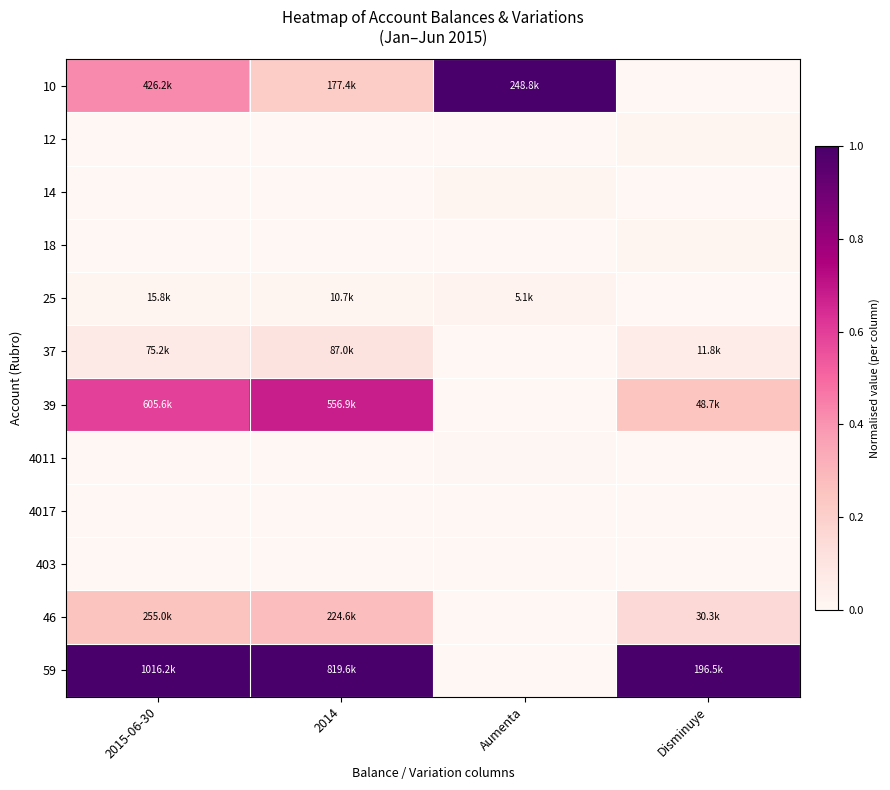

Reading right to left, list all the values displayed in this chart.

10: Disminuye=0.0	Aumenta=1.0	2014=0.2	2015-06-30=0.4
12: Disminuye=0.0	Aumenta=0.0	2014=0.0	2015-06-30=0.0
14: Disminuye=0.0	Aumenta=0.0	2014=0.0	2015-06-30=0.0
18: Disminuye=0.0	Aumenta=0.0	2014=0.0	2015-06-30=0.0
25: Disminuye=0.0	Aumenta=0.0	2014=0.0	2015-06-30=0.0
37: Disminuye=0.1	Aumenta=0.0	2014=0.1	2015-06-30=0.1
39: Disminuye=0.2	Aumenta=0.0	2014=0.7	2015-06-30=0.6
4011: Disminuye=0.0	Aumenta=0.0	2014=0.0	2015-06-30=0.0
4017: Disminuye=0.0	Aumenta=0.0	2014=0.0	2015-06-30=0.0
403: Disminuye=0.0	Aumenta=0.0	2014=0.0	2015-06-30=0.0
46: Disminuye=0.2	Aumenta=0.0	2014=0.3	2015-06-30=0.3
59: Disminuye=1.0	Aumenta=0.0	2014=1.0	2015-06-30=1.0